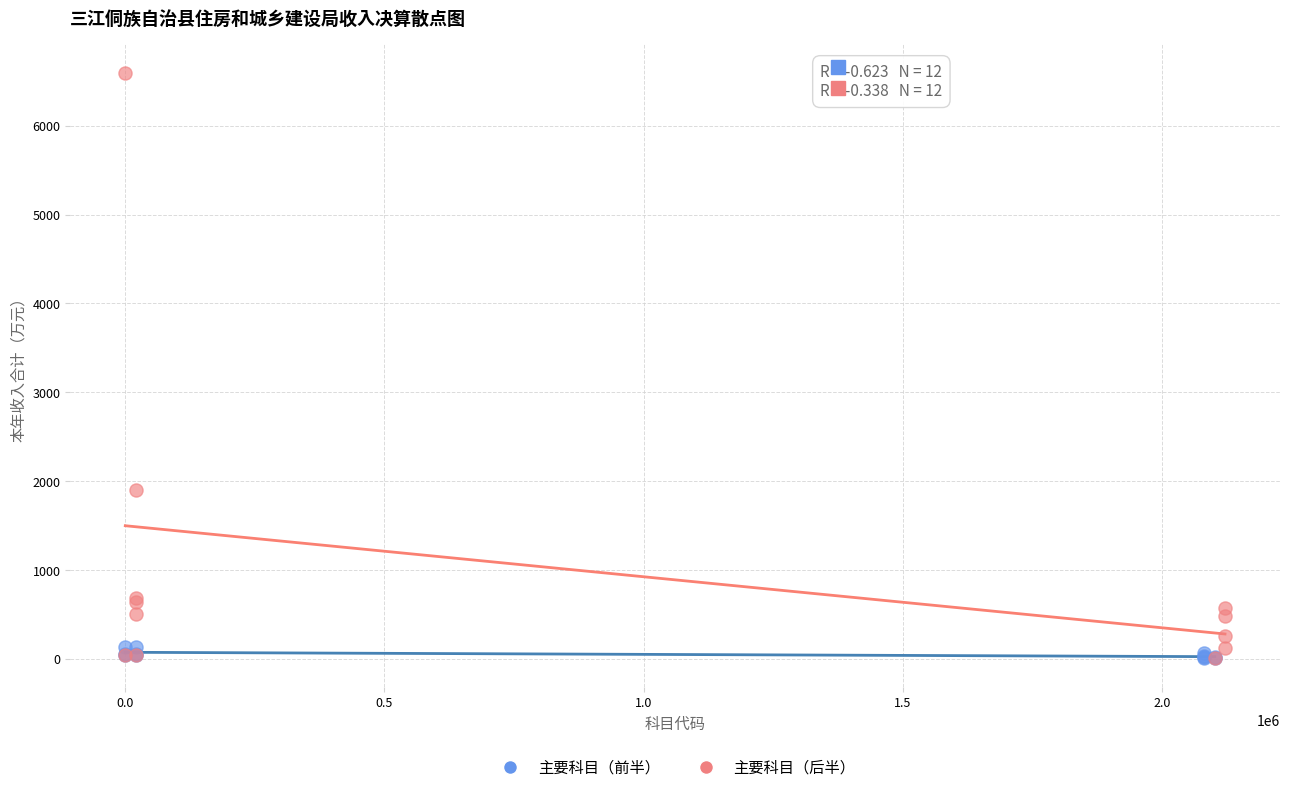

Which series has the largest Y range (max minus min)?

主要科目（后半）